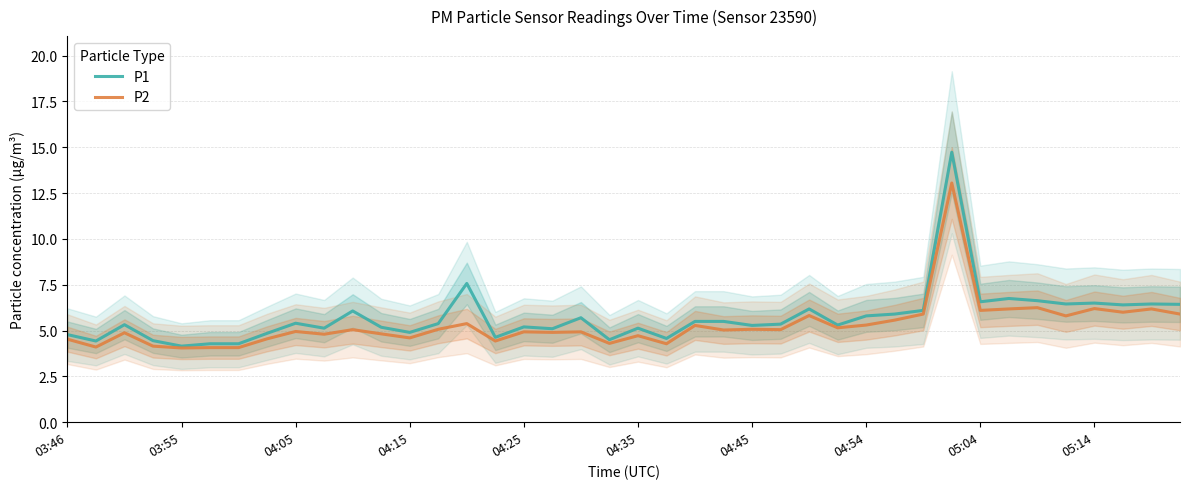

What is the minimum value for P1?

4.2